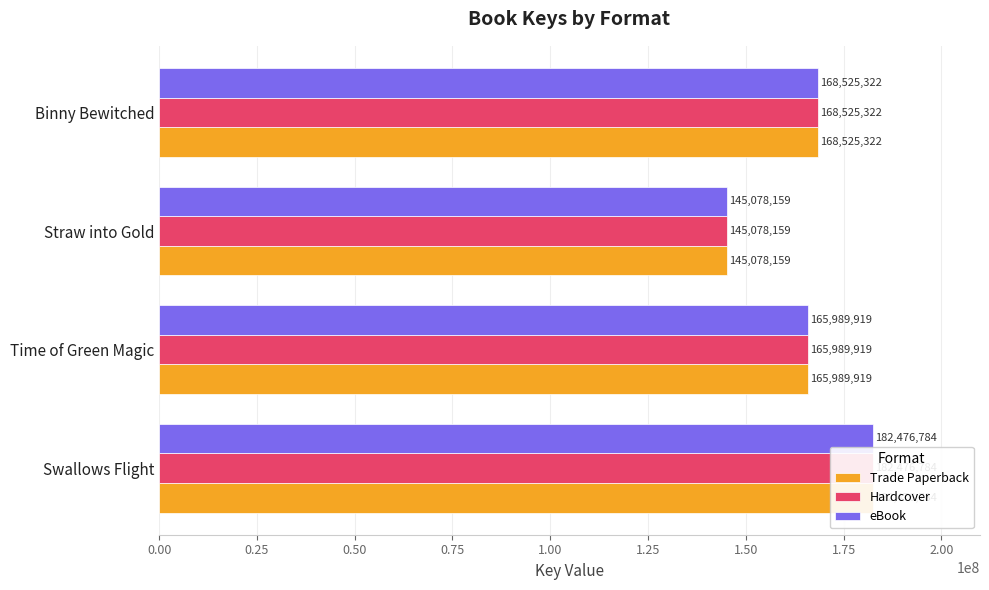

How many data points does each series have?

4